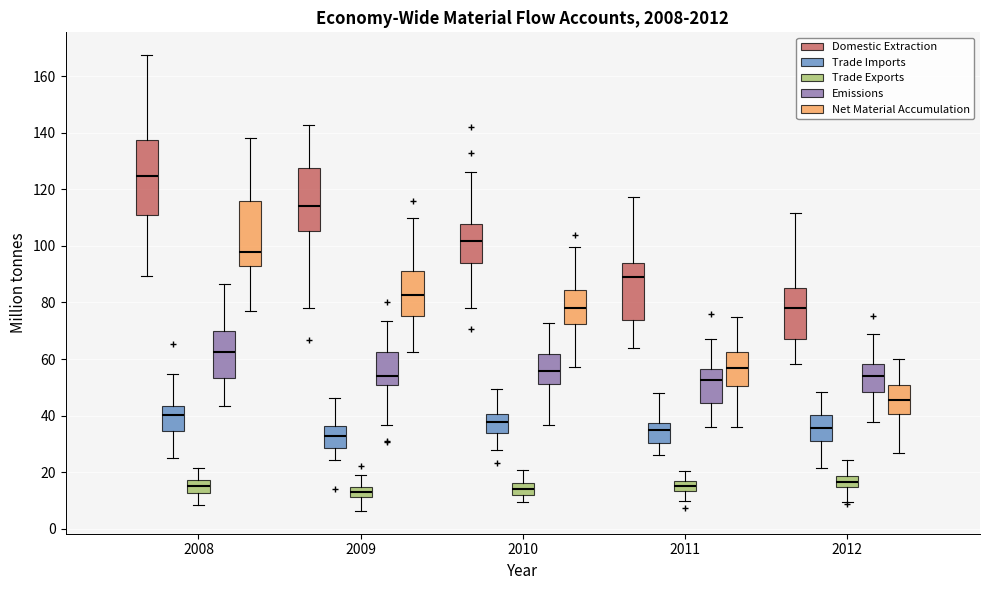

Where does the median line of the box for 2008 (Trade Imports) sit on the y-axis? The values are not printed on the chart, so give them approximately, as read against the axis.

40